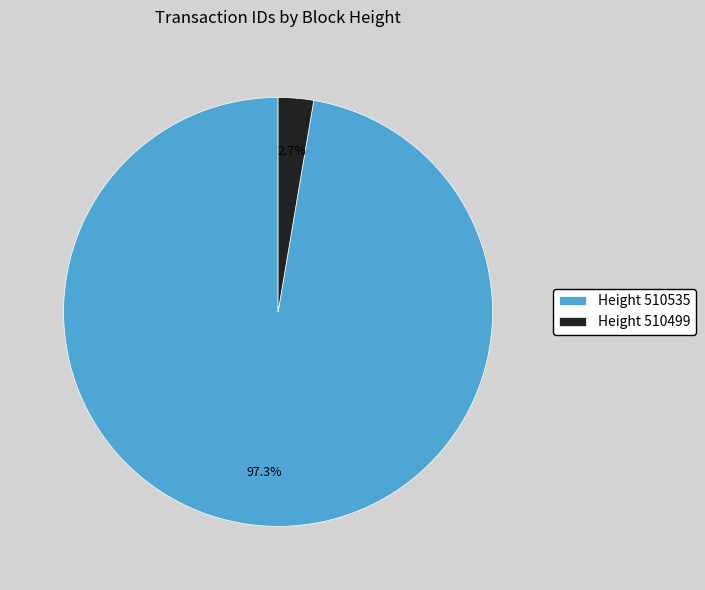

Which slice is the largest?

Height 510535